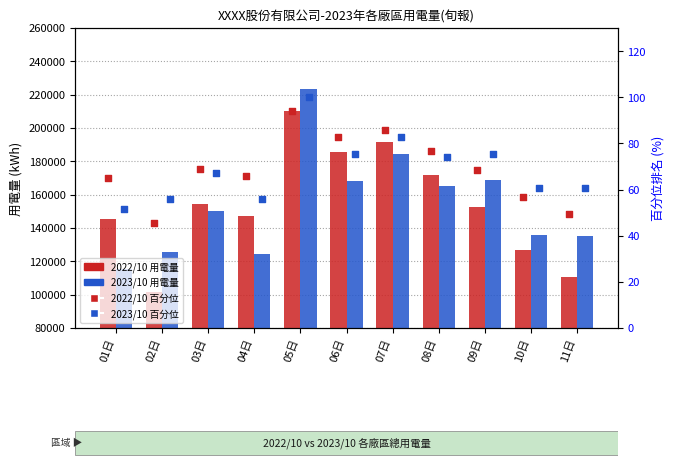

What are all the series names shown in the legend?

2022/10 用電量, 2023/10 用電量, 2022/10 百分位排名, 2023/10 百分位排名